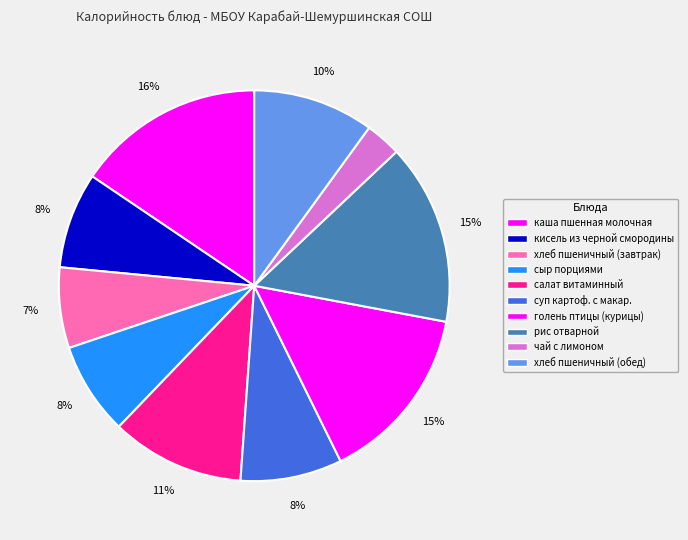

True or false: чай с лимоном accounts for 10% of the total.

False